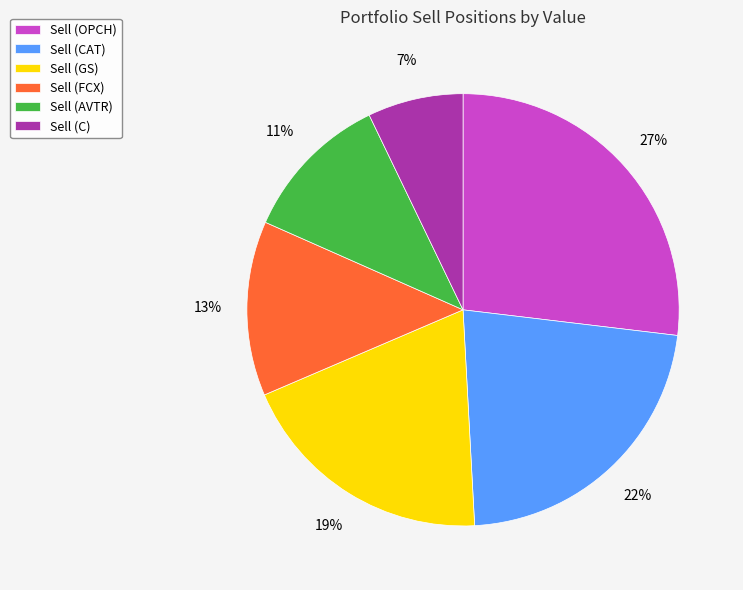

True or false: Sell (AVTR) accounts for 11% of the total.

True